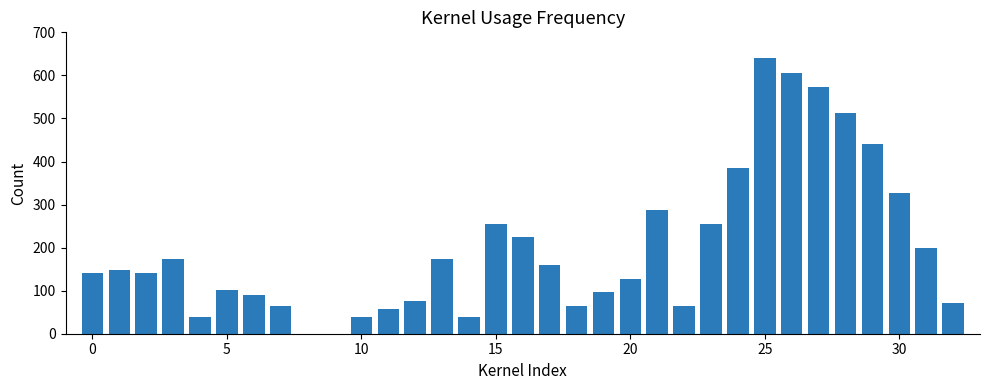

What is the sum of all values?

6570